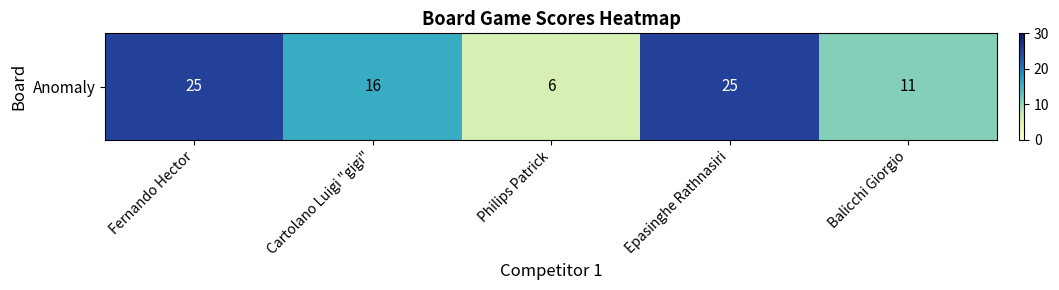

What is the change in value from Cartolano Luigi "gigi" to Philips Patrick?

-10